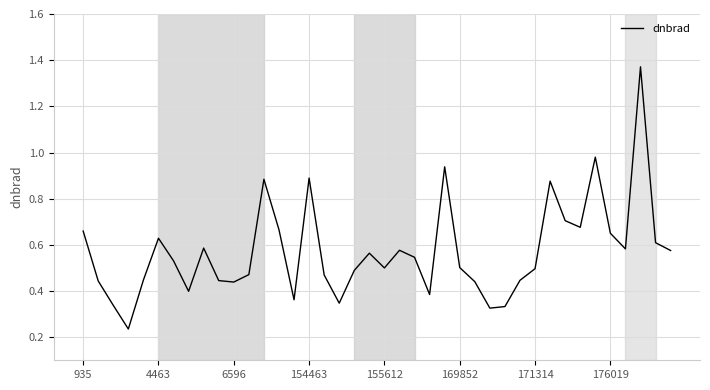

What is the difference between the maximum and minimum values?

1.1